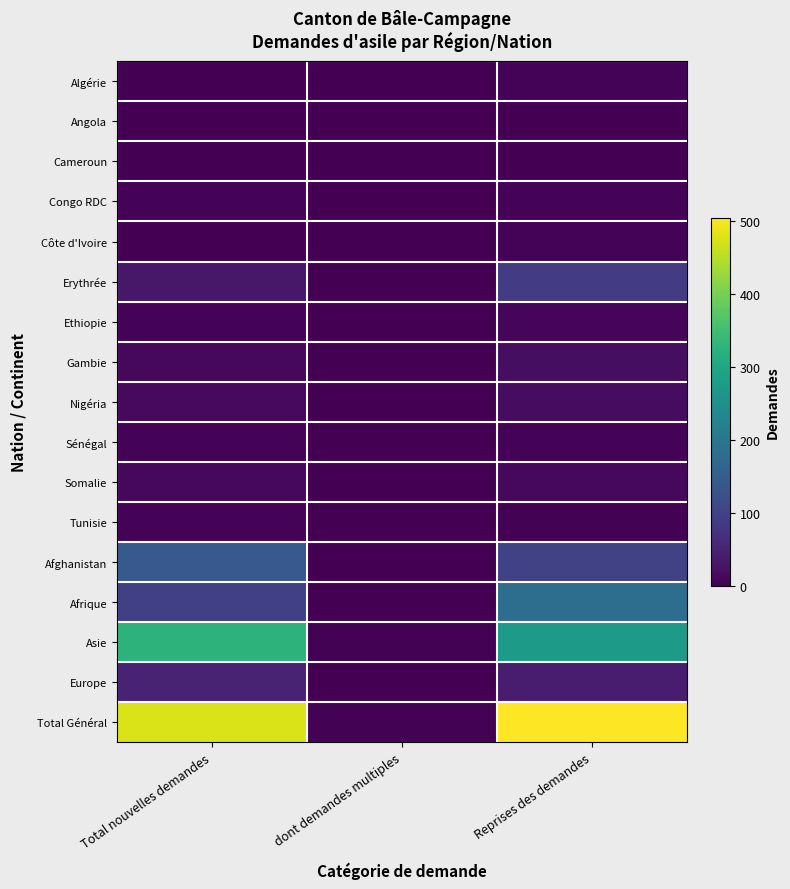

Reading right to left, list all the values displayed in this chart.

Algérie: Reprises des demandes=5	dont demandes multiples=0	Total nouvelles demandes=1
Angola: Reprises des demandes=1	dont demandes multiples=0	Total nouvelles demandes=0
Cameroun: Reprises des demandes=1	dont demandes multiples=0	Total nouvelles demandes=1
Congo RDC: Reprises des demandes=5	dont demandes multiples=0	Total nouvelles demandes=5
Côte d'Ivoire: Reprises des demandes=4	dont demandes multiples=0	Total nouvelles demandes=1
Erythrée: Reprises des demandes=89	dont demandes multiples=0	Total nouvelles demandes=33
Ethiopie: Reprises des demandes=8	dont demandes multiples=1	Total nouvelles demandes=4
Gambie: Reprises des demandes=18	dont demandes multiples=0	Total nouvelles demandes=10
Nigéria: Reprises des demandes=16	dont demandes multiples=0	Total nouvelles demandes=12
Sénégal: Reprises des demandes=5	dont demandes multiples=0	Total nouvelles demandes=5
Somalie: Reprises des demandes=10	dont demandes multiples=0	Total nouvelles demandes=10
Tunisie: Reprises des demandes=3	dont demandes multiples=0	Total nouvelles demandes=5
Afghanistan: Reprises des demandes=98	dont demandes multiples=0	Total nouvelles demandes=140
Afrique: Reprises des demandes=182	dont demandes multiples=1	Total nouvelles demandes=95
Asie: Reprises des demandes=275	dont demandes multiples=2	Total nouvelles demandes=325
Europe: Reprises des demandes=41	dont demandes multiples=0	Total nouvelles demandes=48
Total Général: Reprises des demandes=504	dont demandes multiples=3	Total nouvelles demandes=476